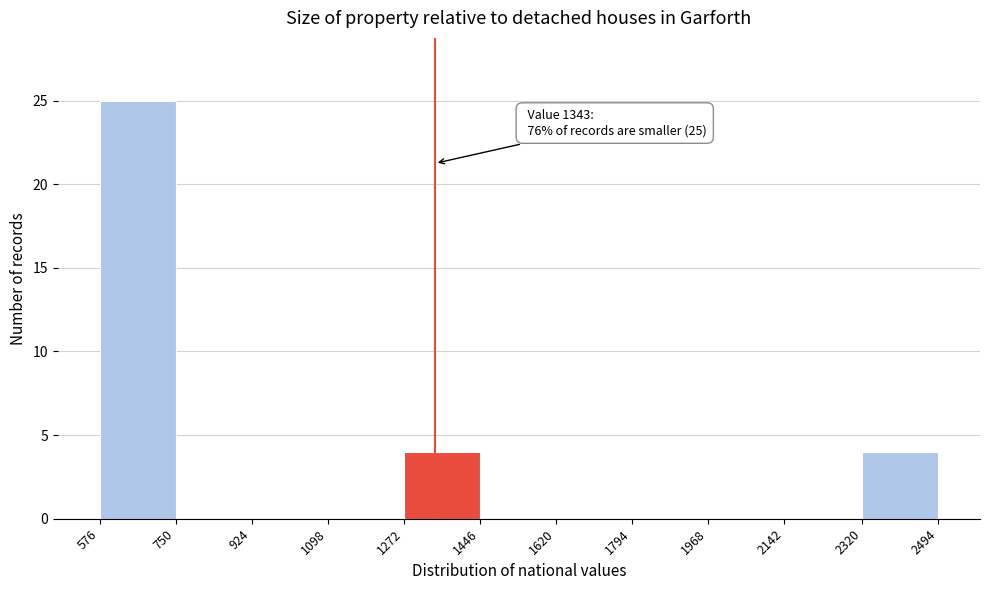

Which range on the x-axis has the tallest bar?

576 to 750